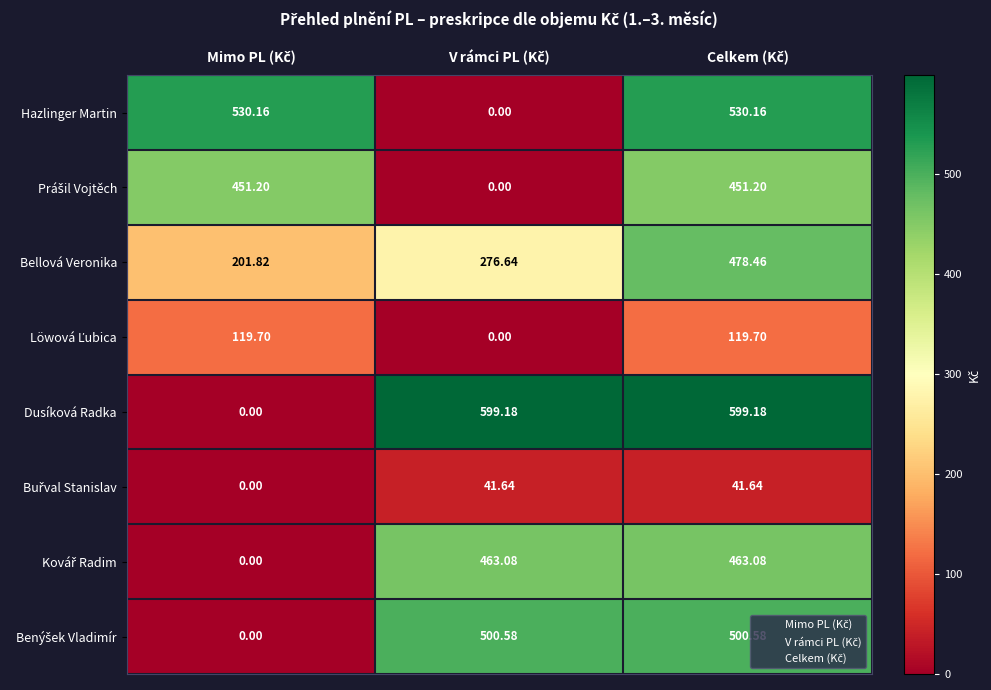

Which series has the largest total across all categories?

Dusíková Radka